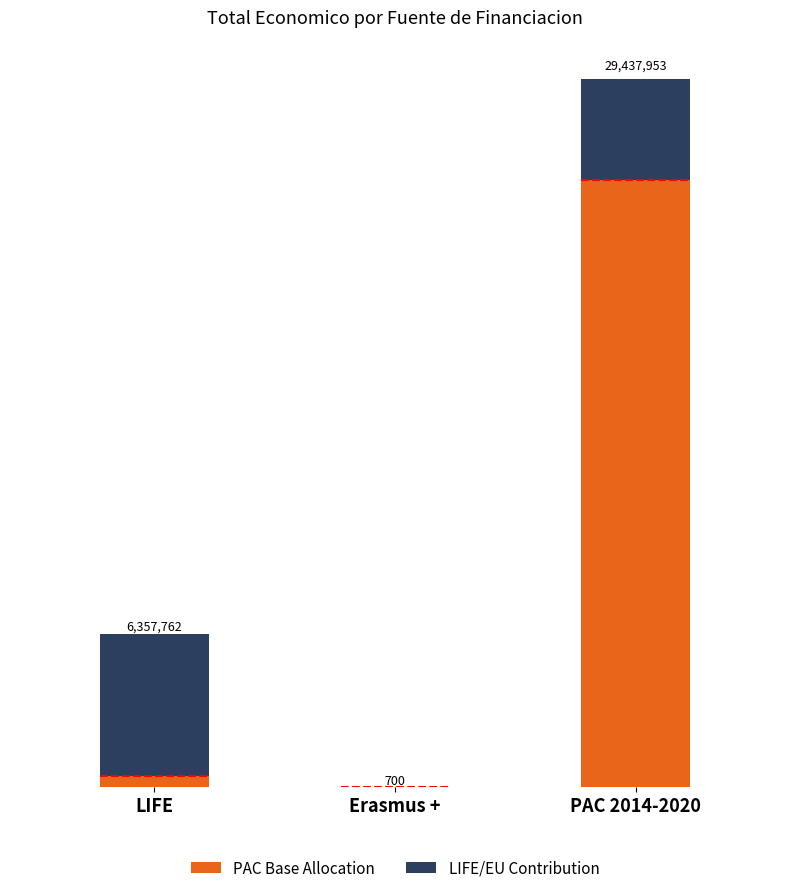

At which label is PAC Base Allocation closest to 12616290?

LIFE